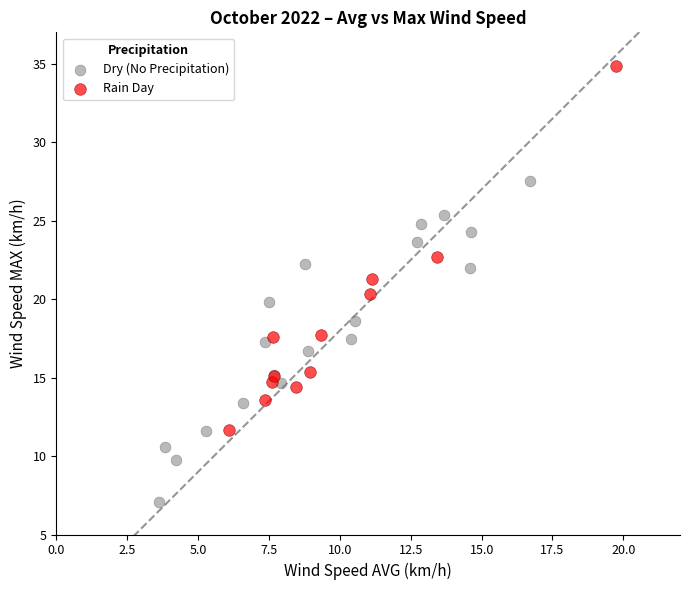

Which series reaches the minimum Y coordinate?

Dry (No Precipitation)